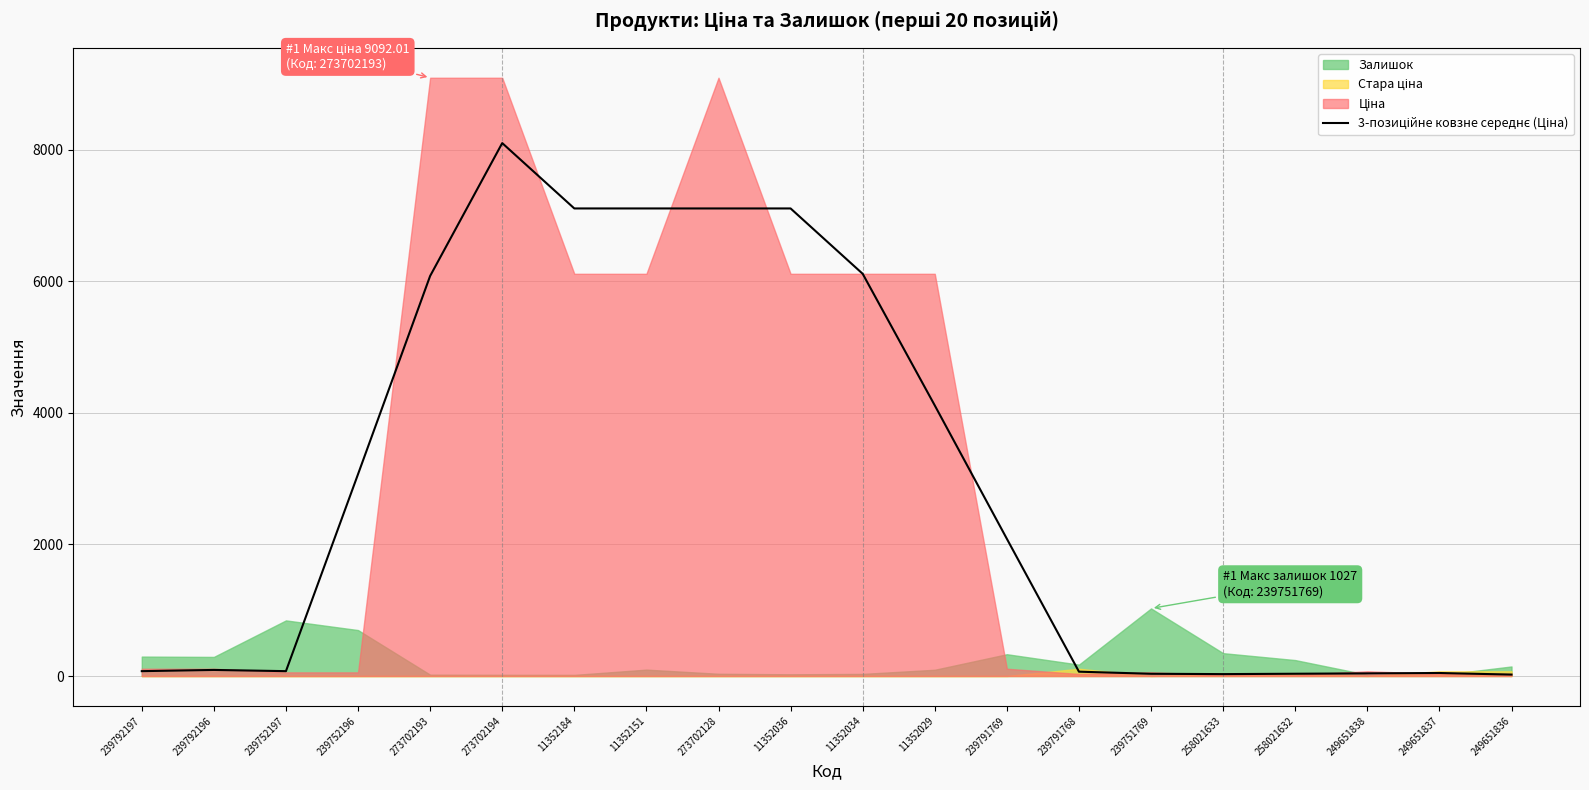

Is it true that the value at 239752196 is 676.8?

False